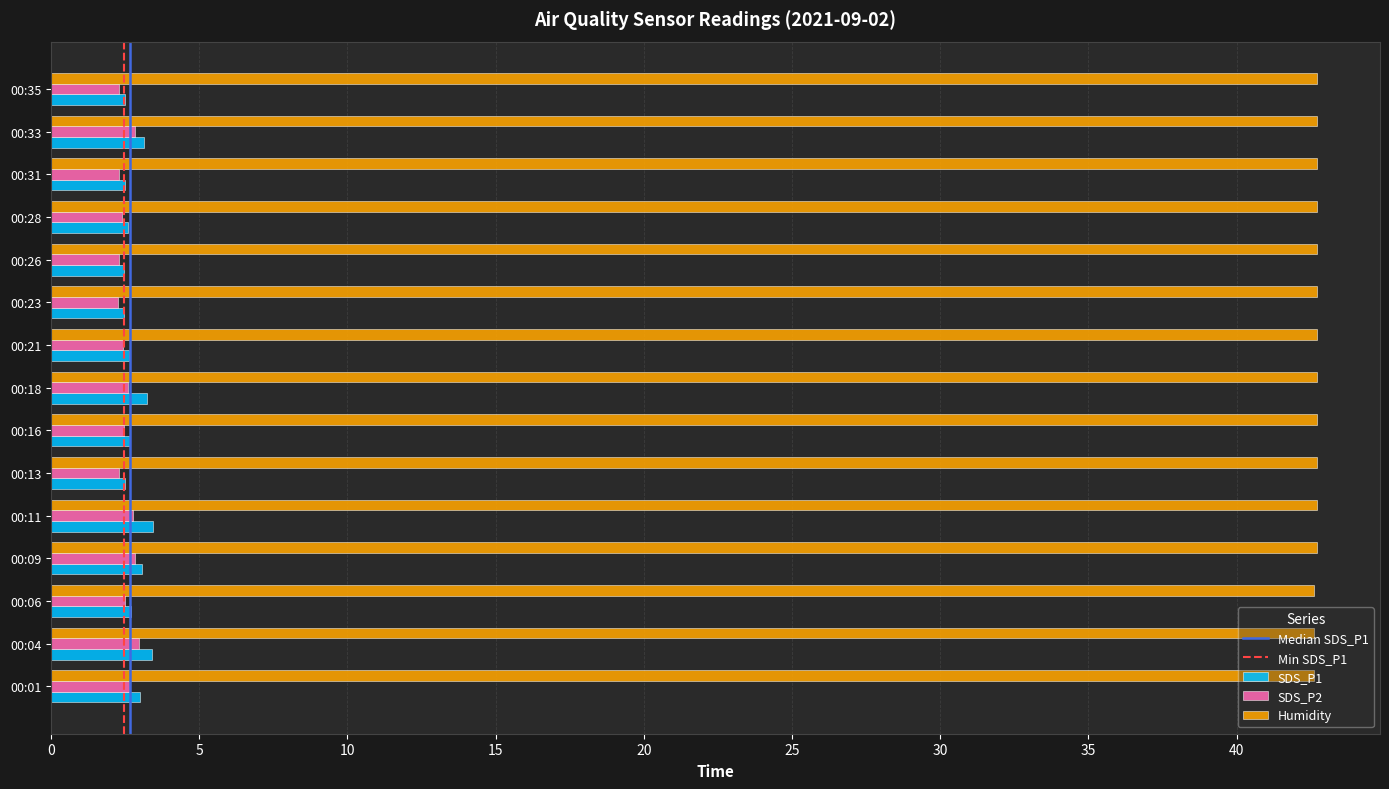

What is the difference between the maximum and second lowest values in the Humidity series?

0.1